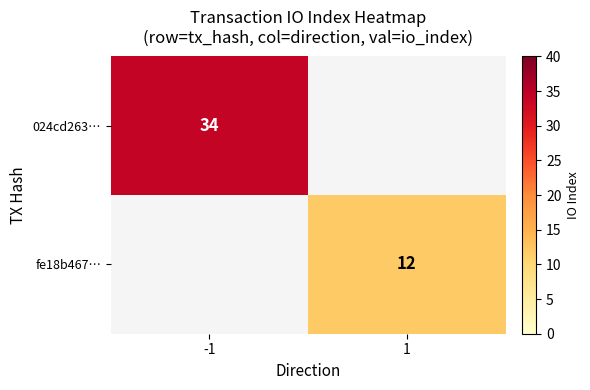

What is the smallest value displayed?

12.0